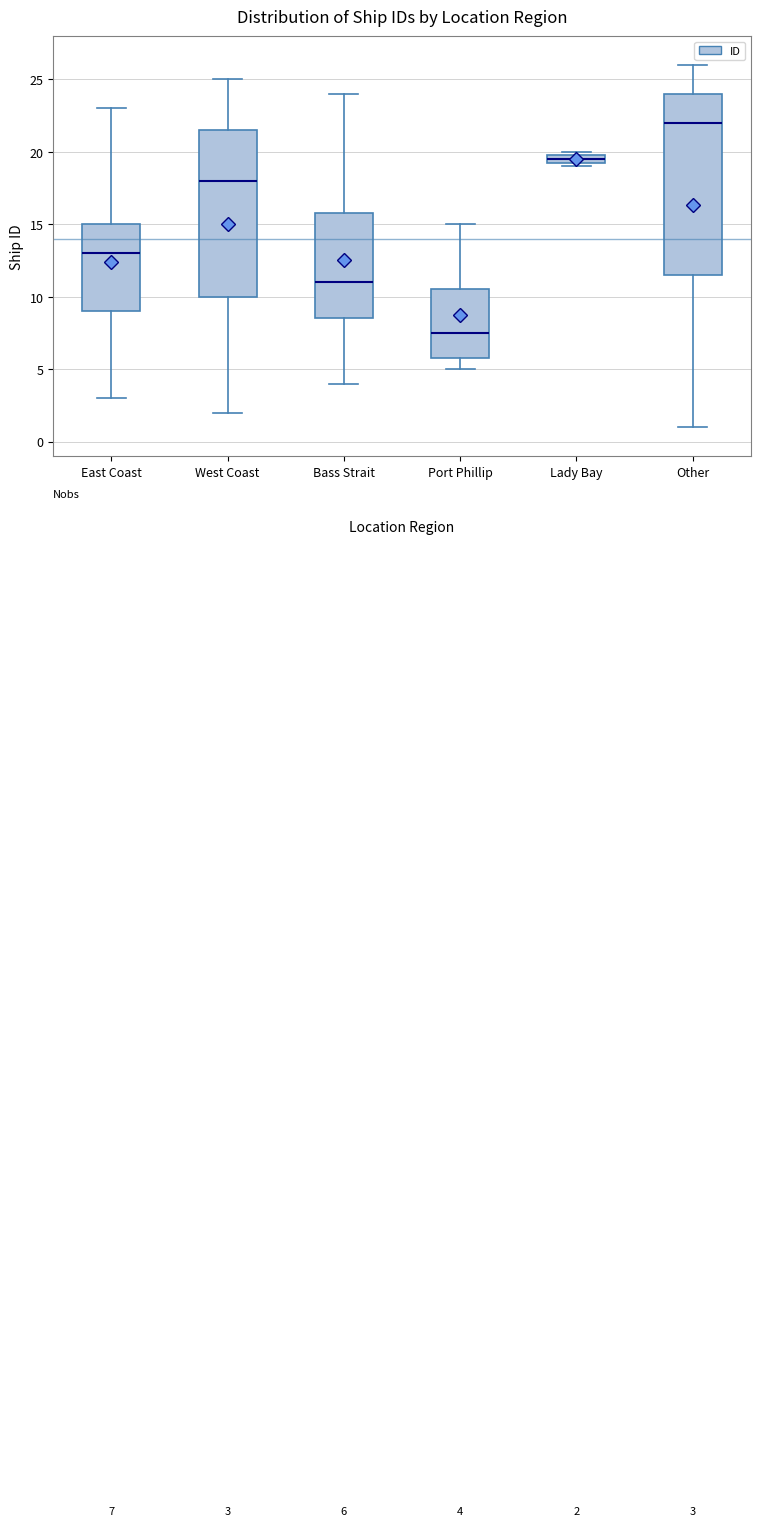

Which box's median line is the lowest?

Port Phillip